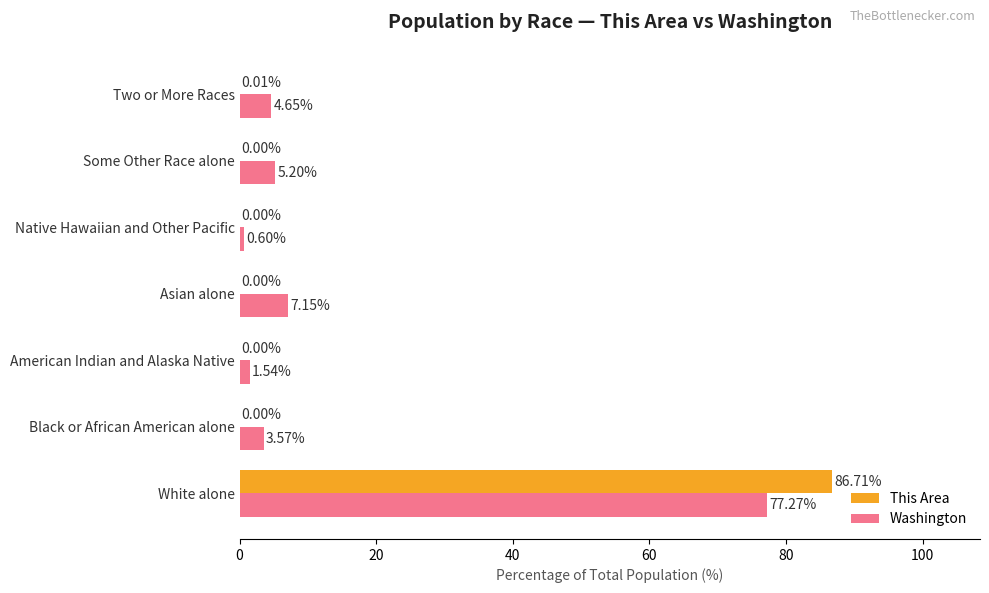

At which label is This Area closest to 43?

Two or More Races